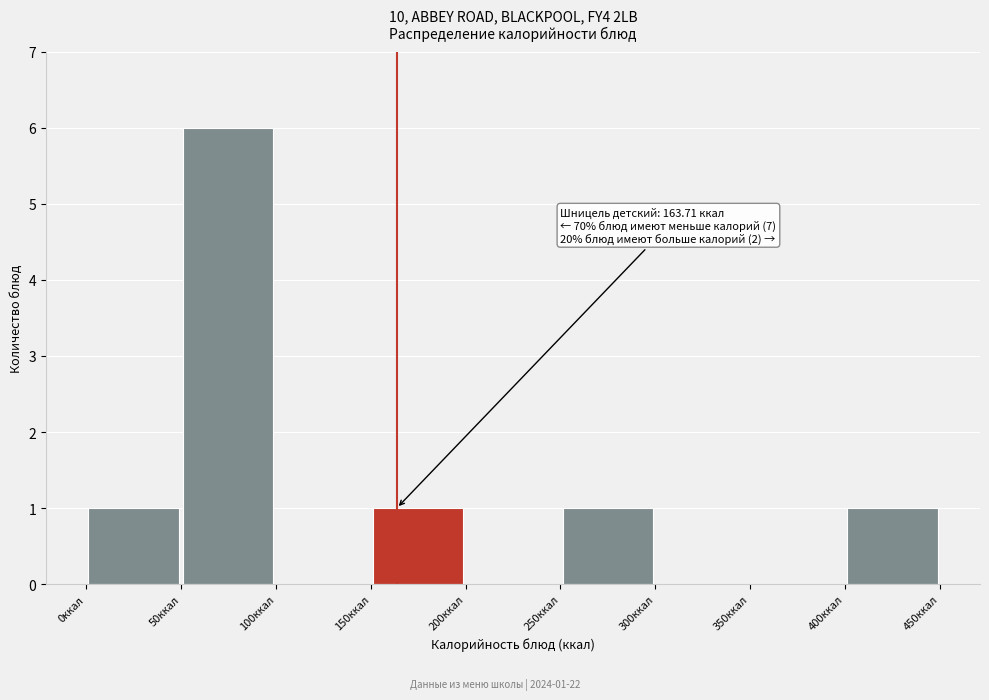

Over which range of the x-axis is the bar tallest?

50 to 100